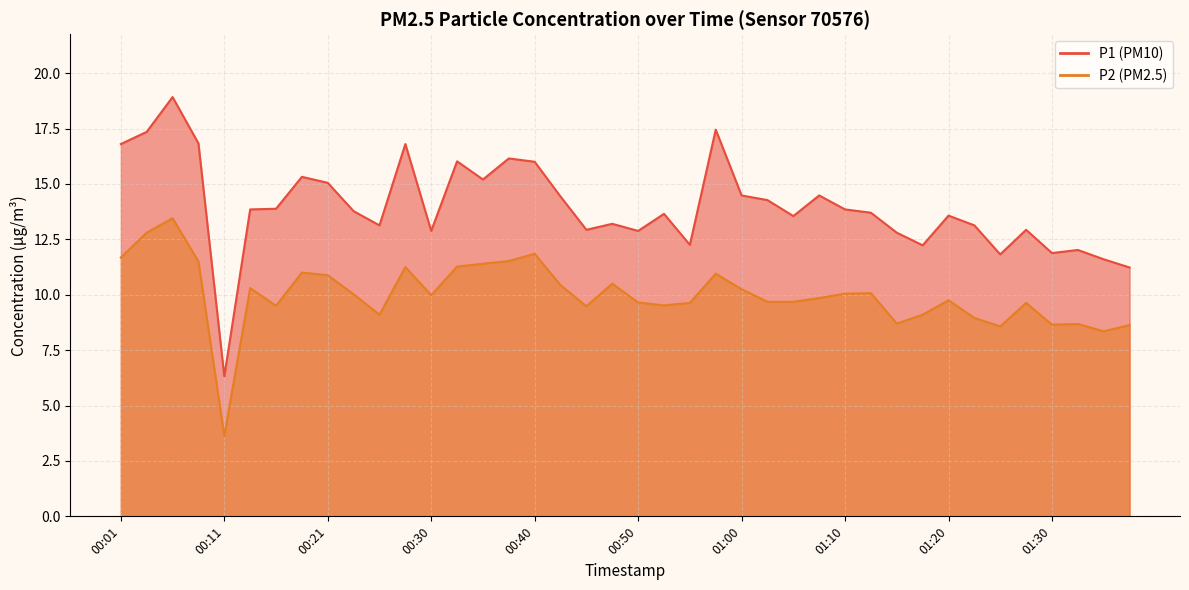

What is the average value of the P1 series?

14.0